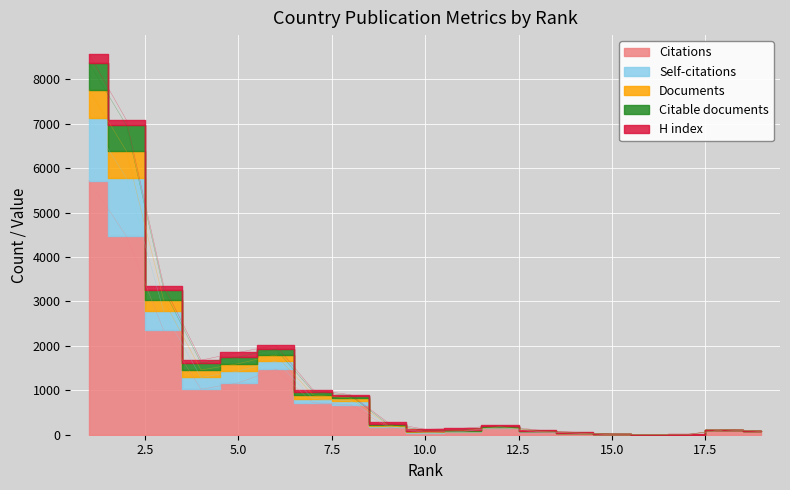

Which category has the lowest value in the Citable documents series?

16